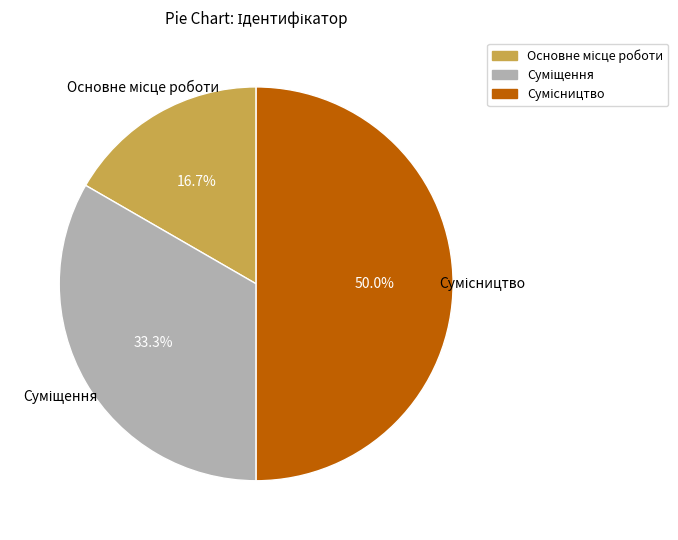

Approximately how many times larger is the value at Суміщення compared to Сумісництво?

0.7